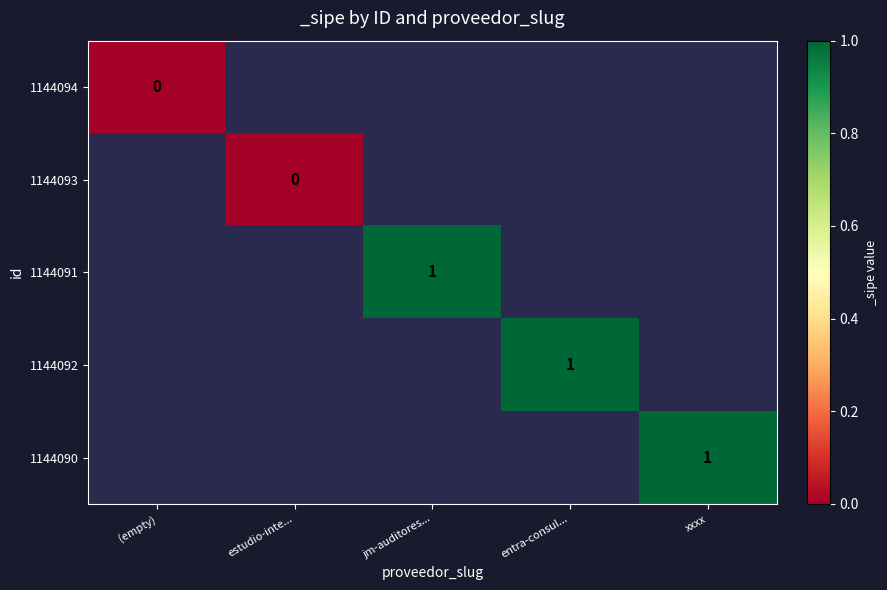

Is it true that 1144090 equals 1 at xxxx?

True